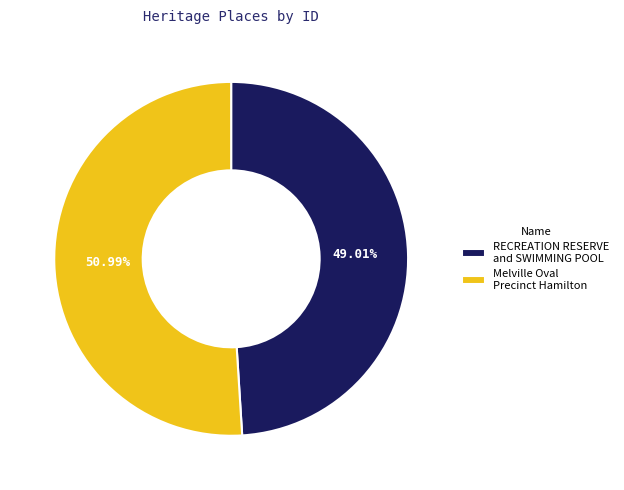

To the nearest percent, what is the combined percentage of RECREATION RESERVE and SWIMMING POOL and Melville Oval Precinct Hamilton?

100%